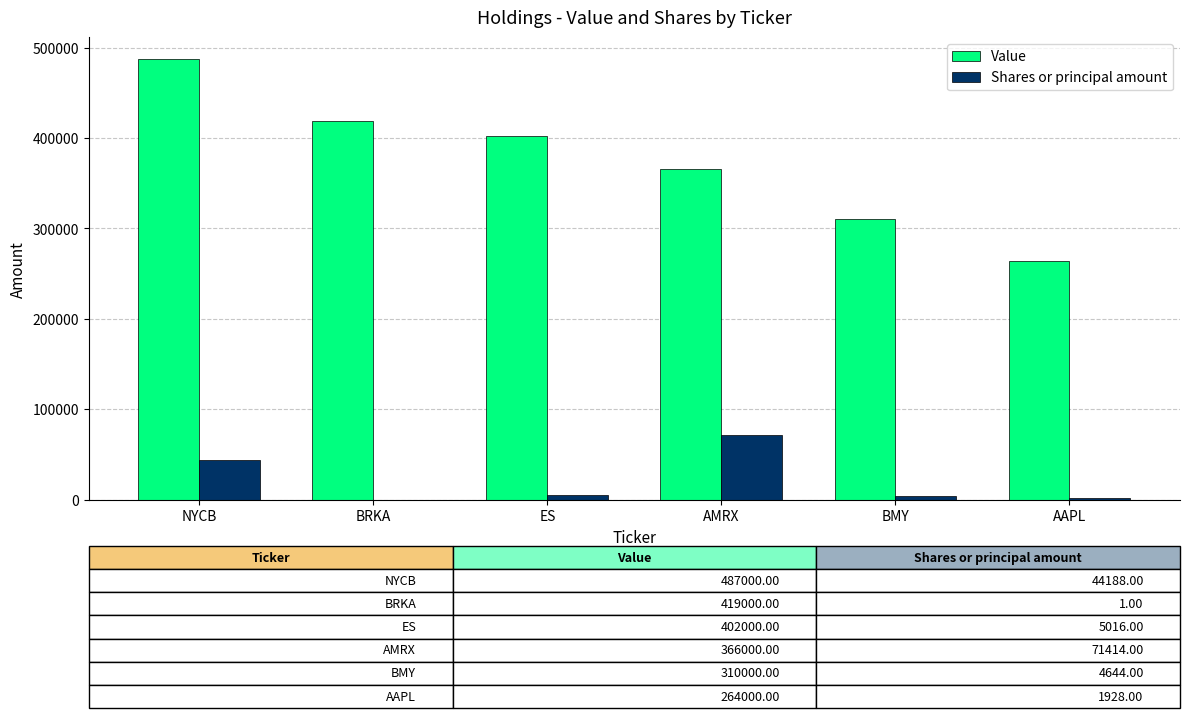

How many distinct data groups are displayed?

2